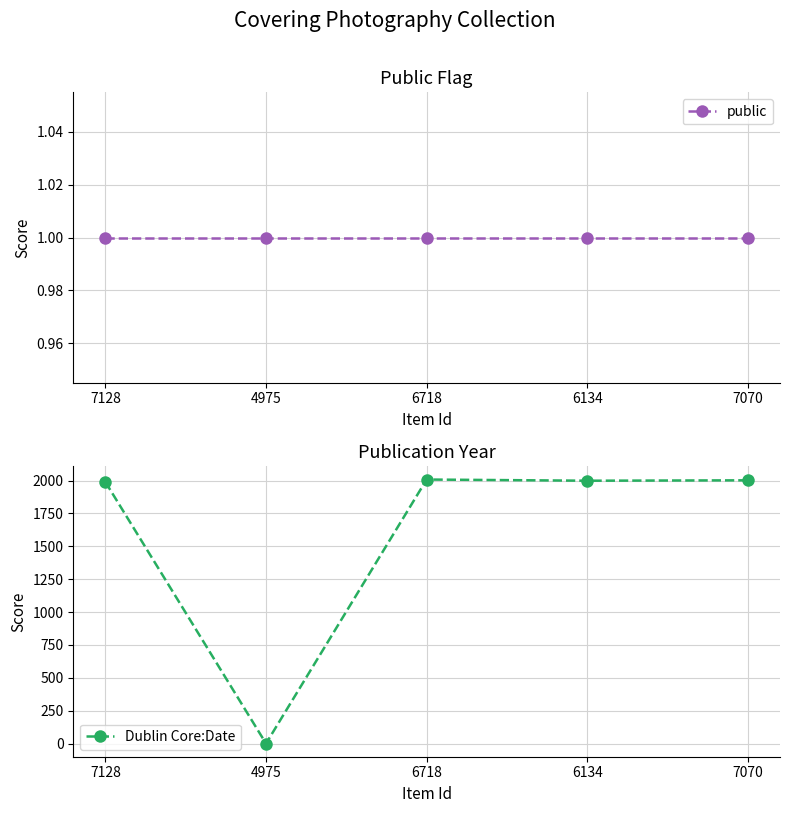

Read the Dublin Core:Date value at 6134, to the nearest 50.

2000